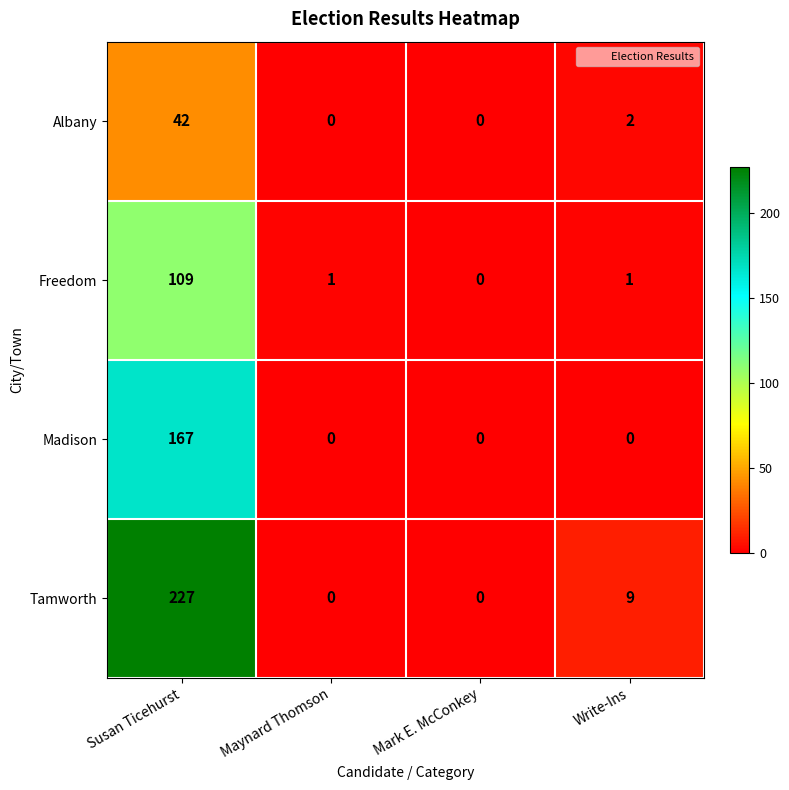

Reading left to right, transcribe all the data shown in this chart.

Albany: Susan Ticehurst=42	Maynard Thomson=0	Mark E. McConkey=0	Write-Ins=2
Freedom: Susan Ticehurst=109	Maynard Thomson=1	Mark E. McConkey=0	Write-Ins=1
Madison: Susan Ticehurst=167	Maynard Thomson=0	Mark E. McConkey=0	Write-Ins=0
Tamworth: Susan Ticehurst=227	Maynard Thomson=0	Mark E. McConkey=0	Write-Ins=9